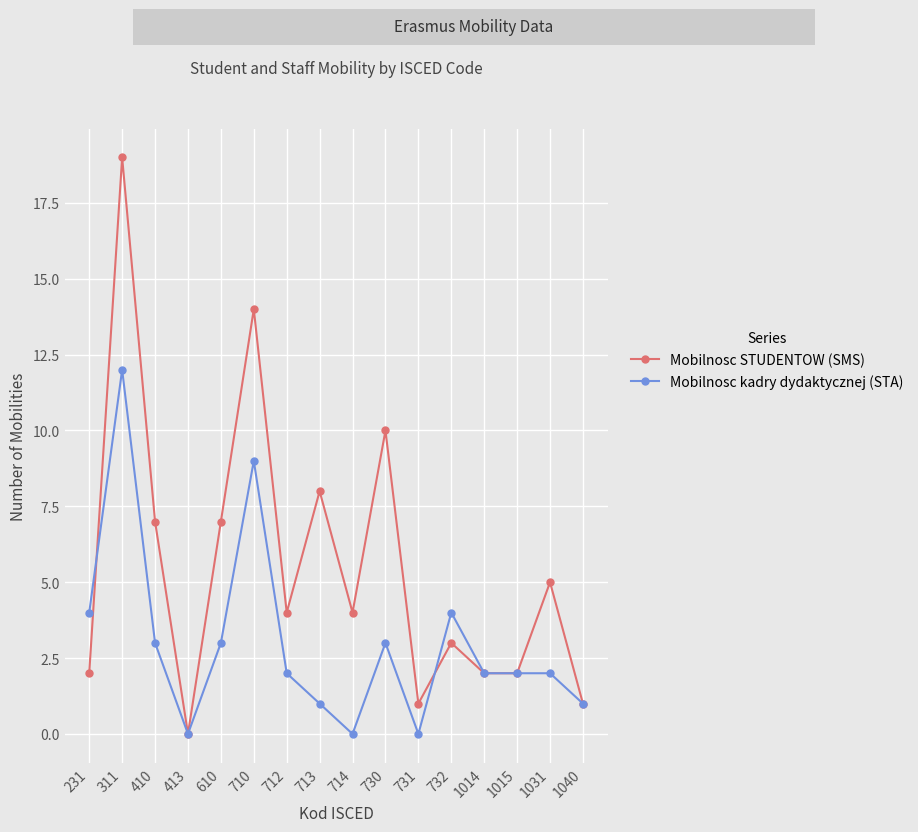

Reading left to right, what are all the values shown in this chart?

Mobilnosc STUDENTOW (SMS): 231=2	311=19	410=7	413=0	610=7	710=14	712=4	713=8	714=4	730=10	731=1	732=3	1014=2	1015=2	1031=5	1040=1
Mobilnosc kadry dydaktycznej (STA): 231=4	311=12	410=3	413=0	610=3	710=9	712=2	713=1	714=0	730=3	731=0	732=4	1014=2	1015=2	1031=2	1040=1